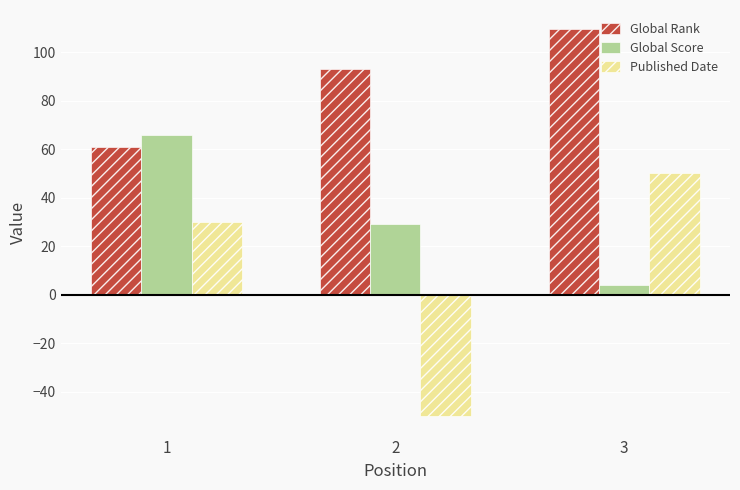

The value of Published Date at 3 is 88.8. True or false?

False